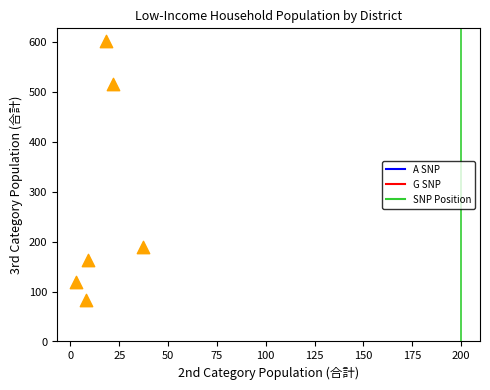

What is the range of Y values (max minus min)?

519